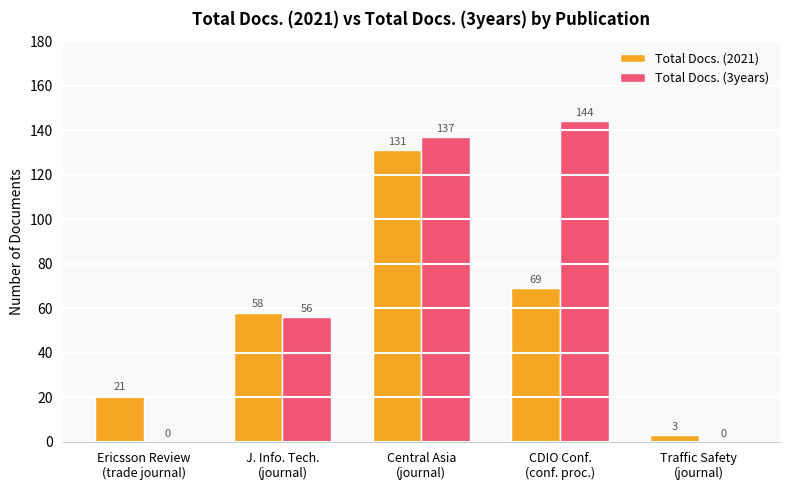

True or false: Total Docs. (3years) has a value of 81 at Ericsson Review
(trade journal).

False